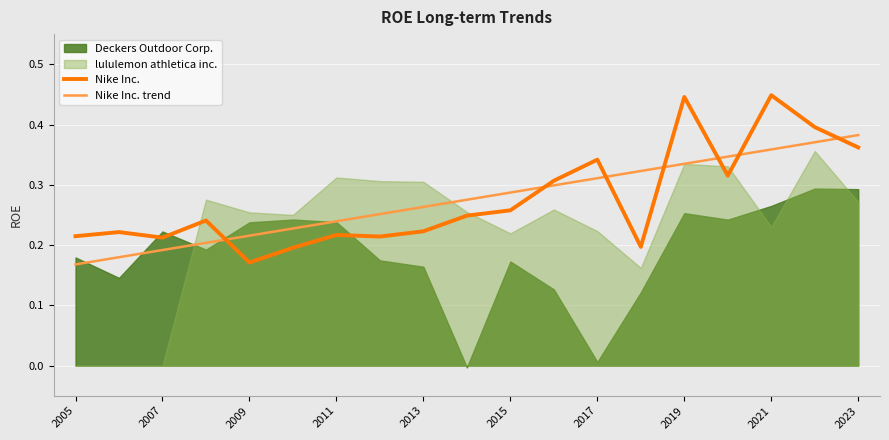

Which series ends up on top after the final intersection of Nike Inc. and Nike Inc. trend?

Nike Inc. trend